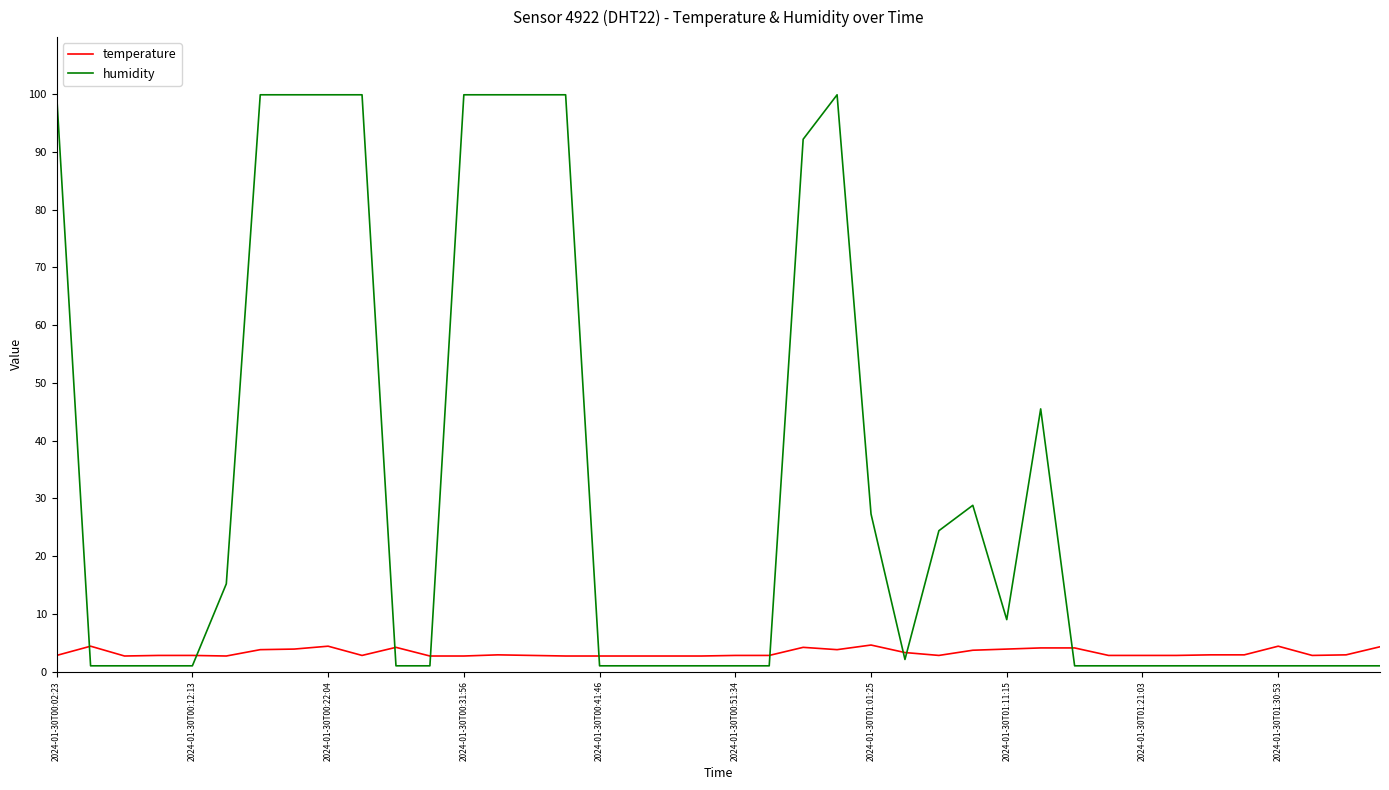

Which series ends up on top after the final intersection of temperature and humidity?

temperature